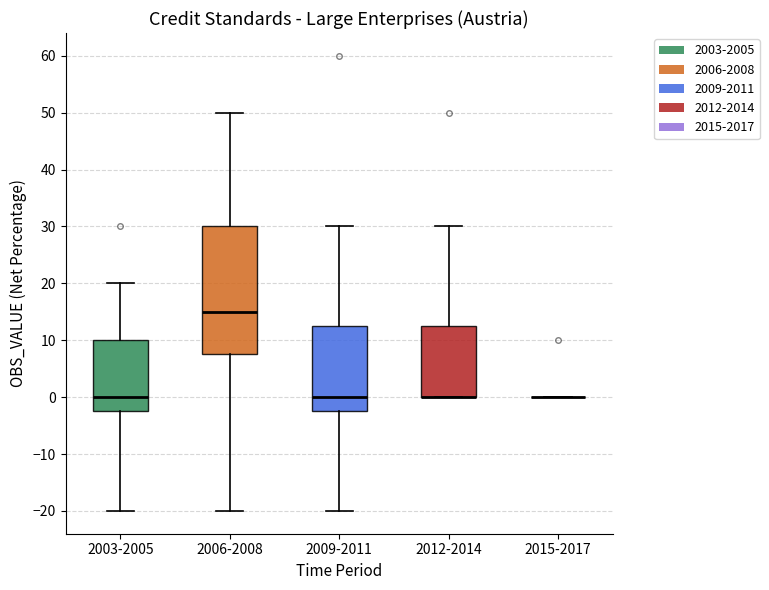

Reading left to right, read every box against the y-axis: the position of its median line, the range the box covers, and the ends of its whiskers. The values are not printed on the chart, so give them approximately, as read against the axis.

2003-2005: median 0, box -2 to 10, whiskers -20 to 20
2006-2008: median 15, box 8 to 30, whiskers -20 to 50
2009-2011: median 0, box -2 to 13, whiskers -20 to 30
2012-2014: median 0 (drawn on the box's lower edge), box 0 to 13, whiskers 0 to 30
2015-2017: box collapsed to a line at 0, whiskers 0 to 0